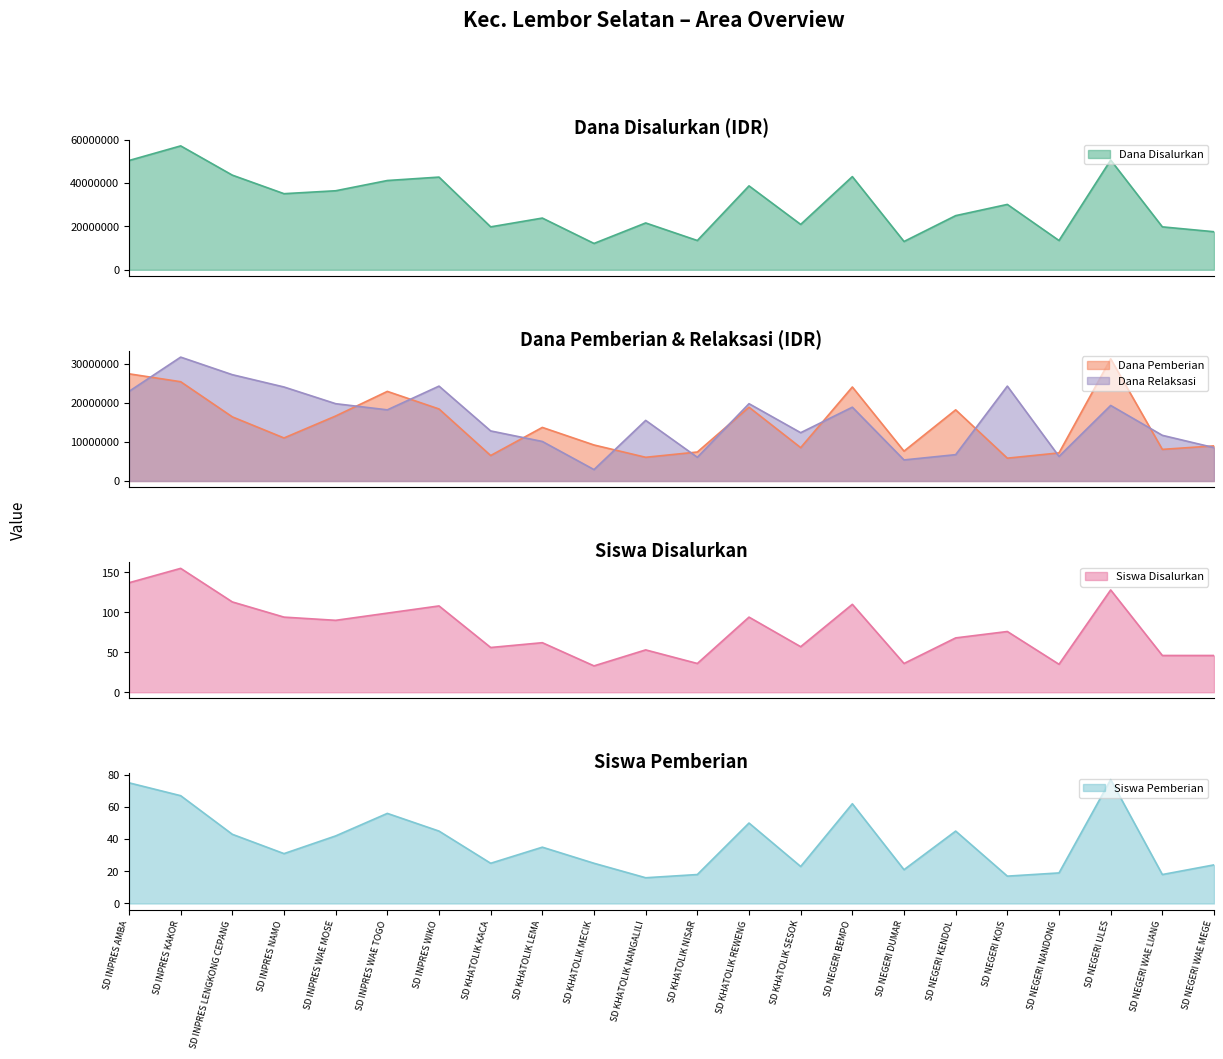

Is the value of Siswa Pemberian at SD INPRES AMBA greater than the value of Dana Pemberian at SD NEGERI NANDONG?

No